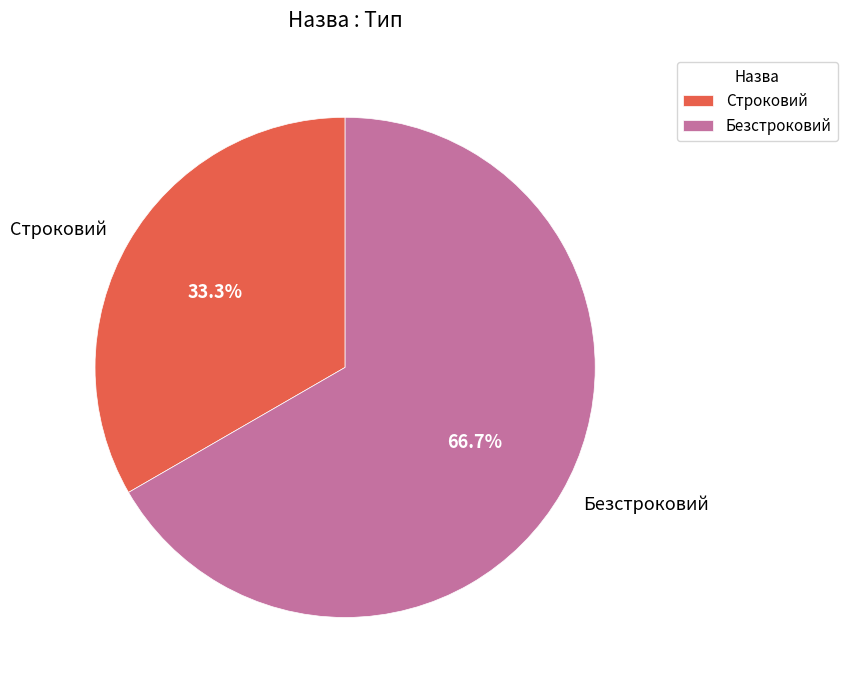

What is the total percentage of Строковий and Безстроковий?

100.0%